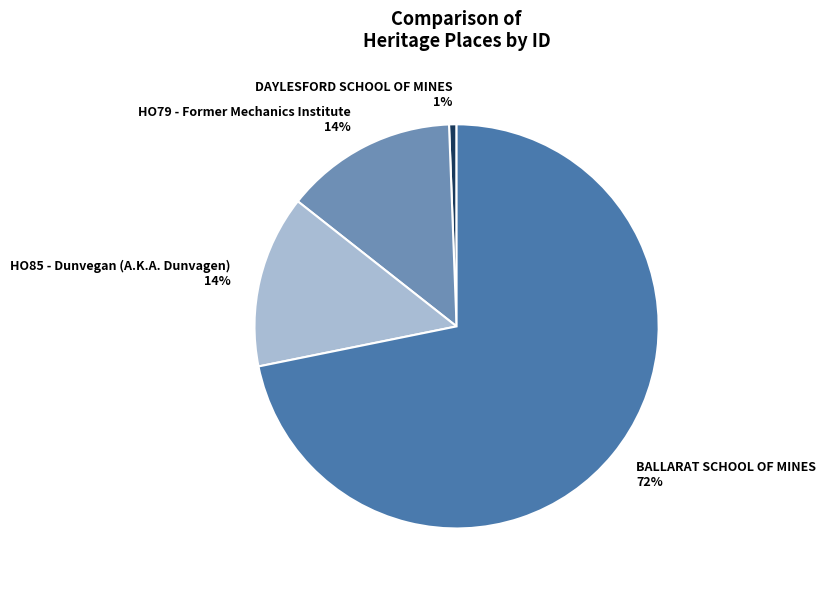

What percentage is the HO85 - Dunvegan (A.K.A. Dunvagen) slice, to the nearest percent?

14%